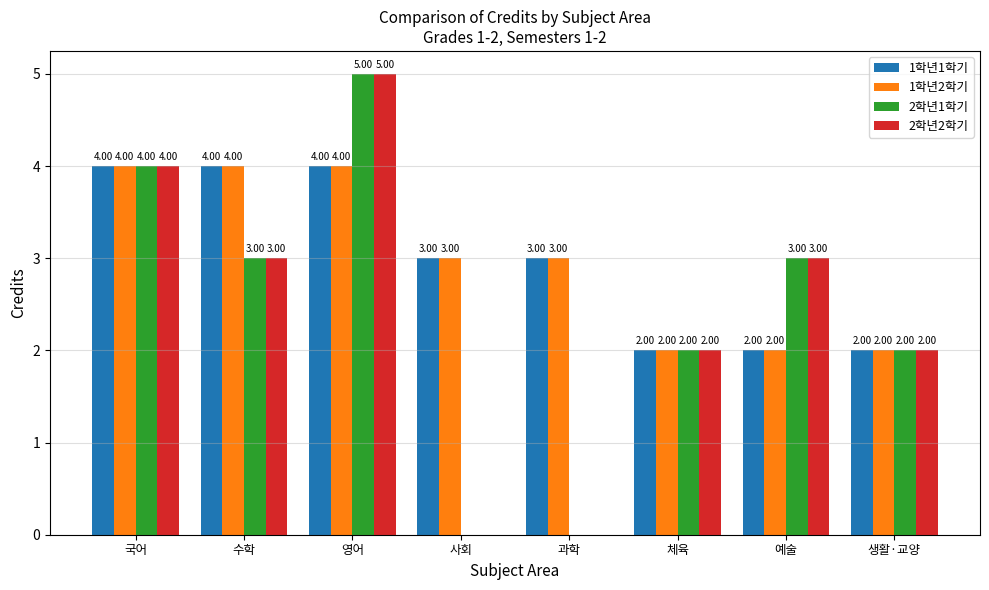

Is the value of 1학년2학기 at 체육 greater than the value of 2학년1학기 at 예술?

No